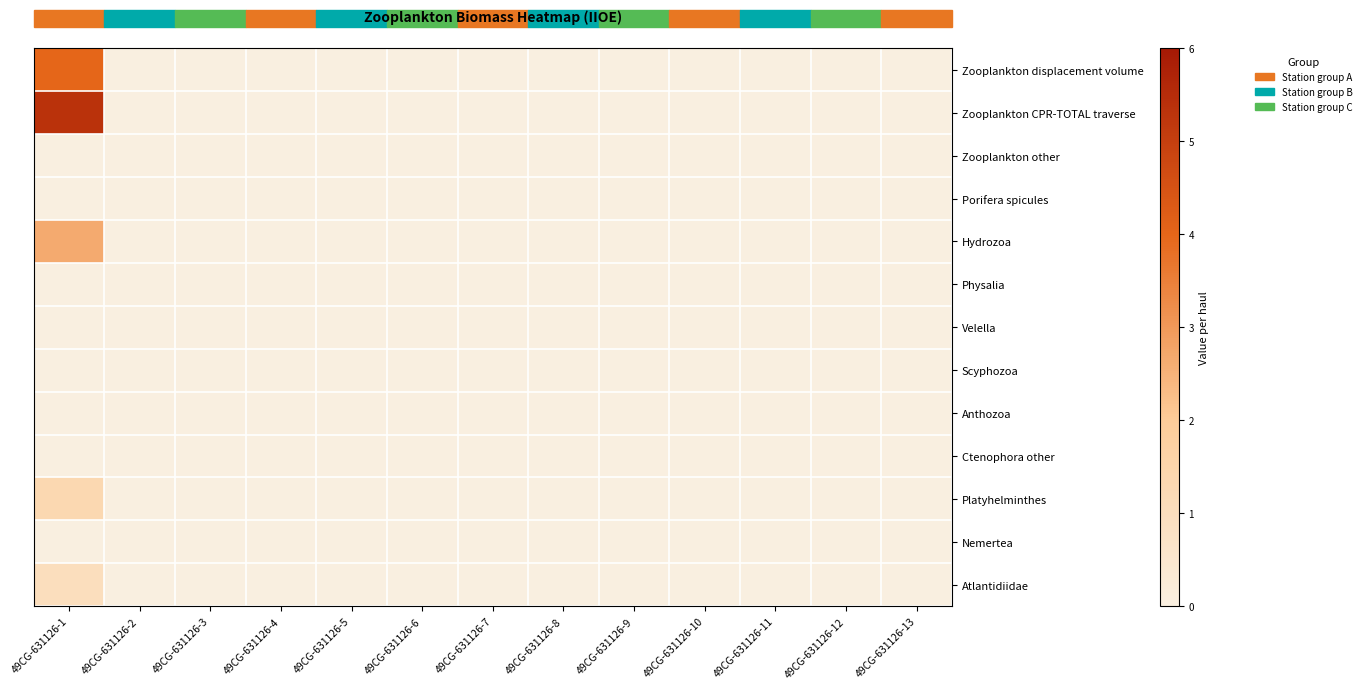

How many categories are shown in the chart?

13